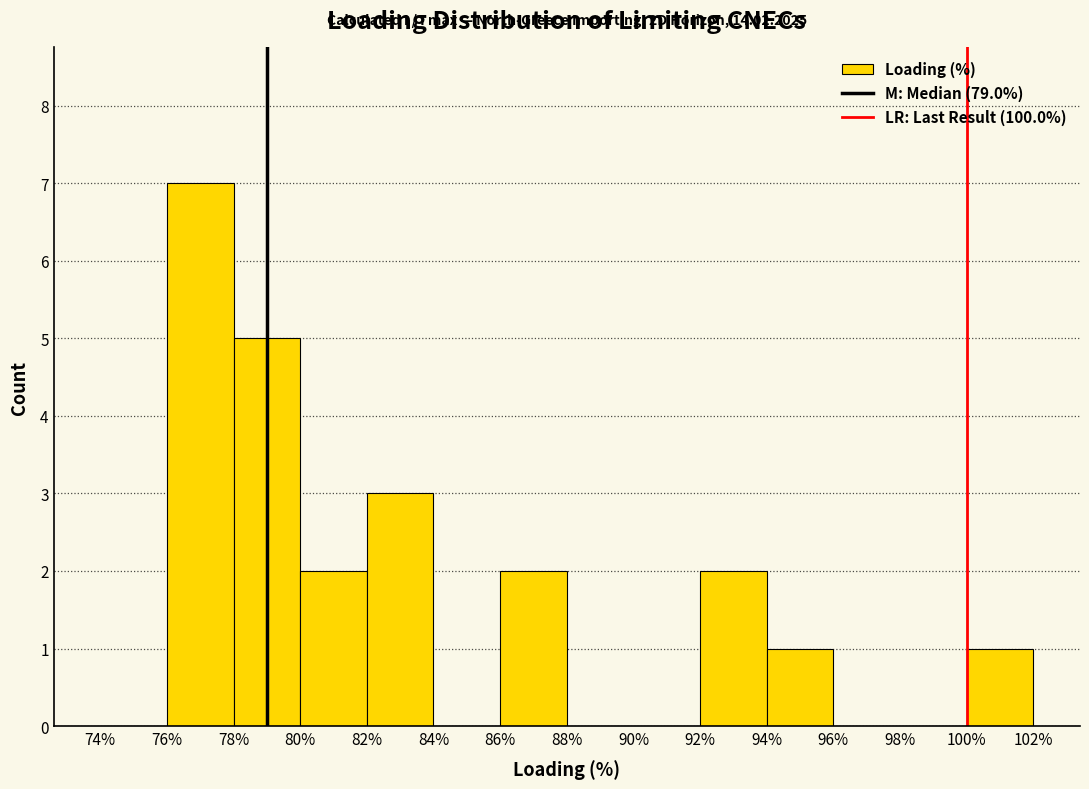

Which range on the x-axis has the tallest bar?

76% to 78%